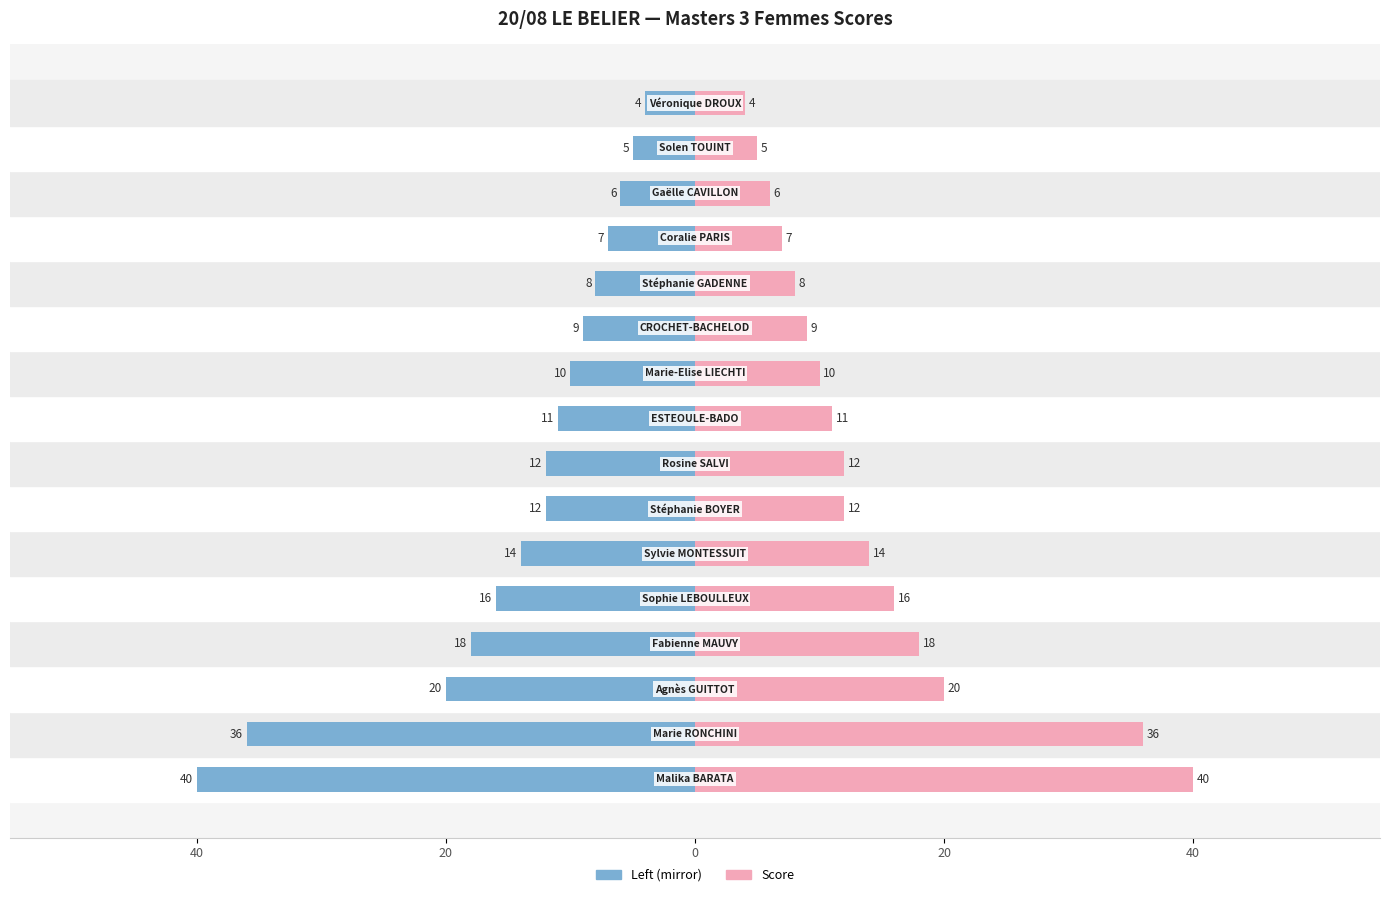

What is the value of the LE BELIER Score (mirror) bar at the 2nd from the left?

36